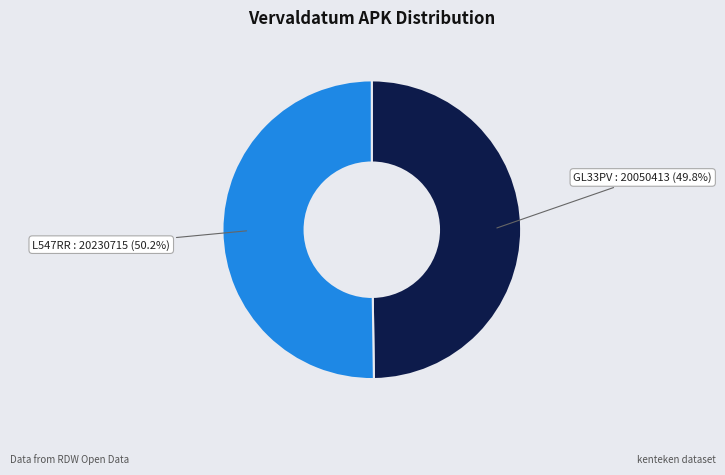

Does any single category account for the majority?

Yes